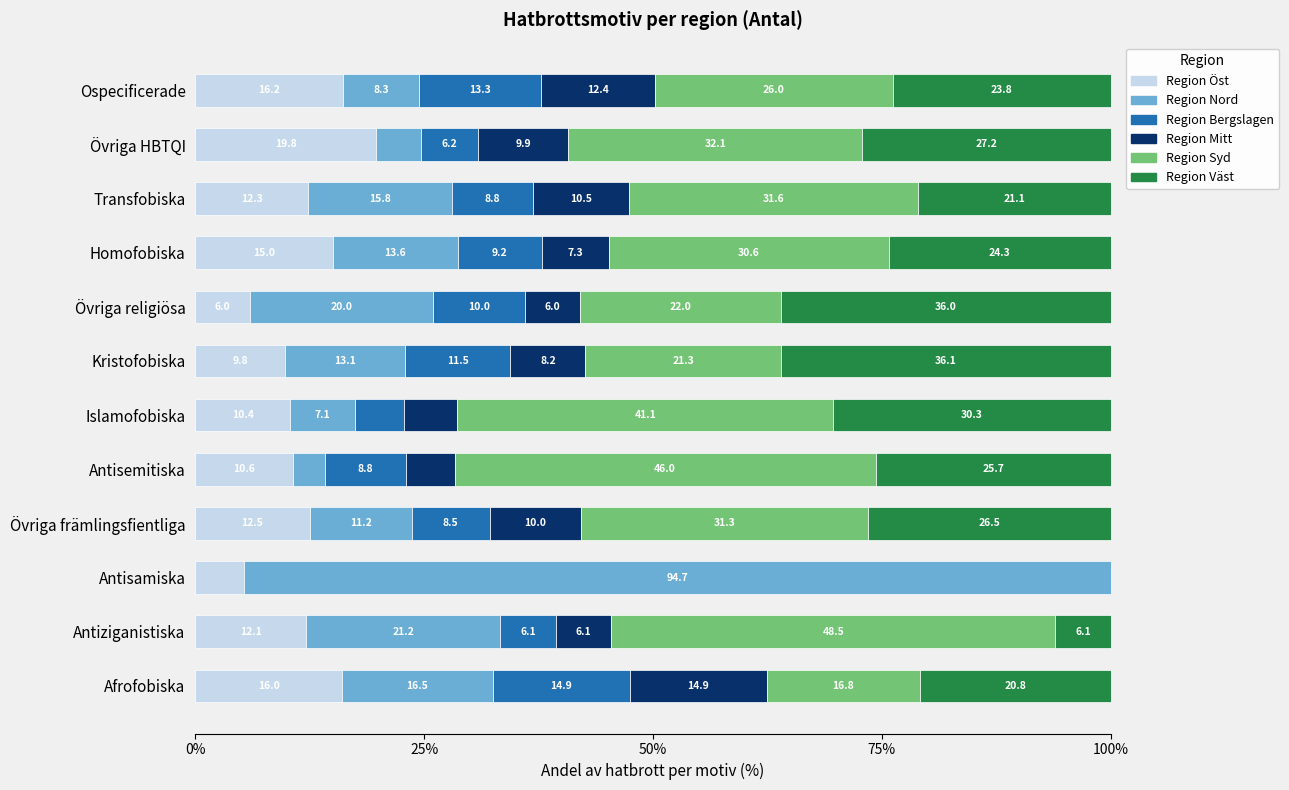

What is the maximum value for Region Öst?

19.8